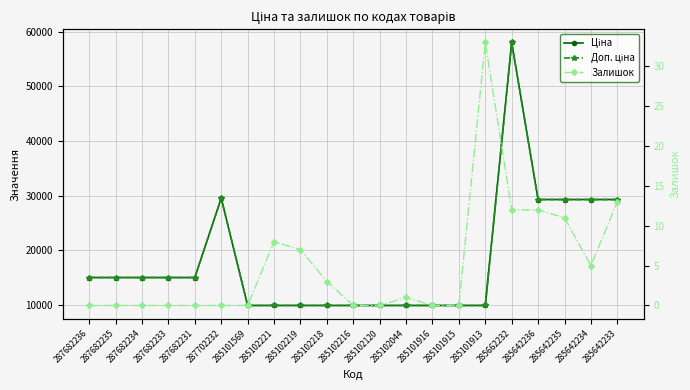

True or false: Ціна and Доп. ціна intersect in this chart.

False